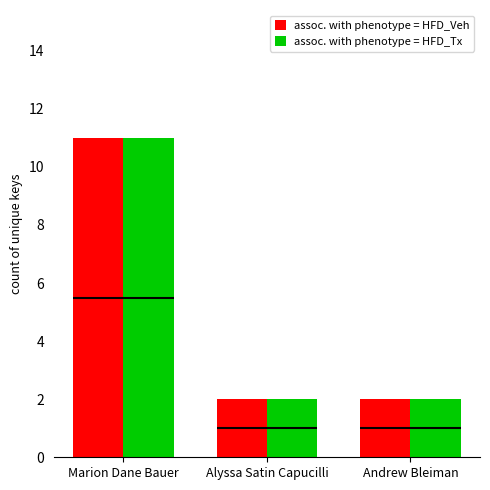

What is the minimum value for assoc. with phenotype = HFD_Tx?

2